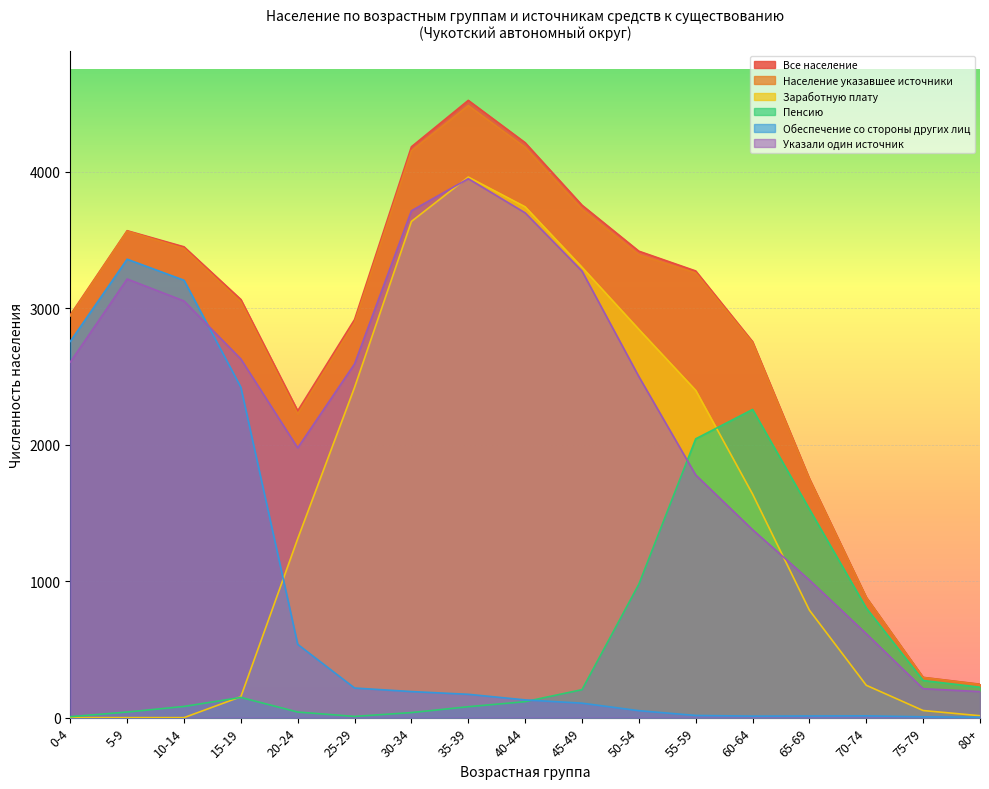

At 50-54, list the series in order from smallest to largest.

Обеспечение со стороны других лиц, Пенсию, Указали один источник, Заработную плату, Население указавшее источники, Все население